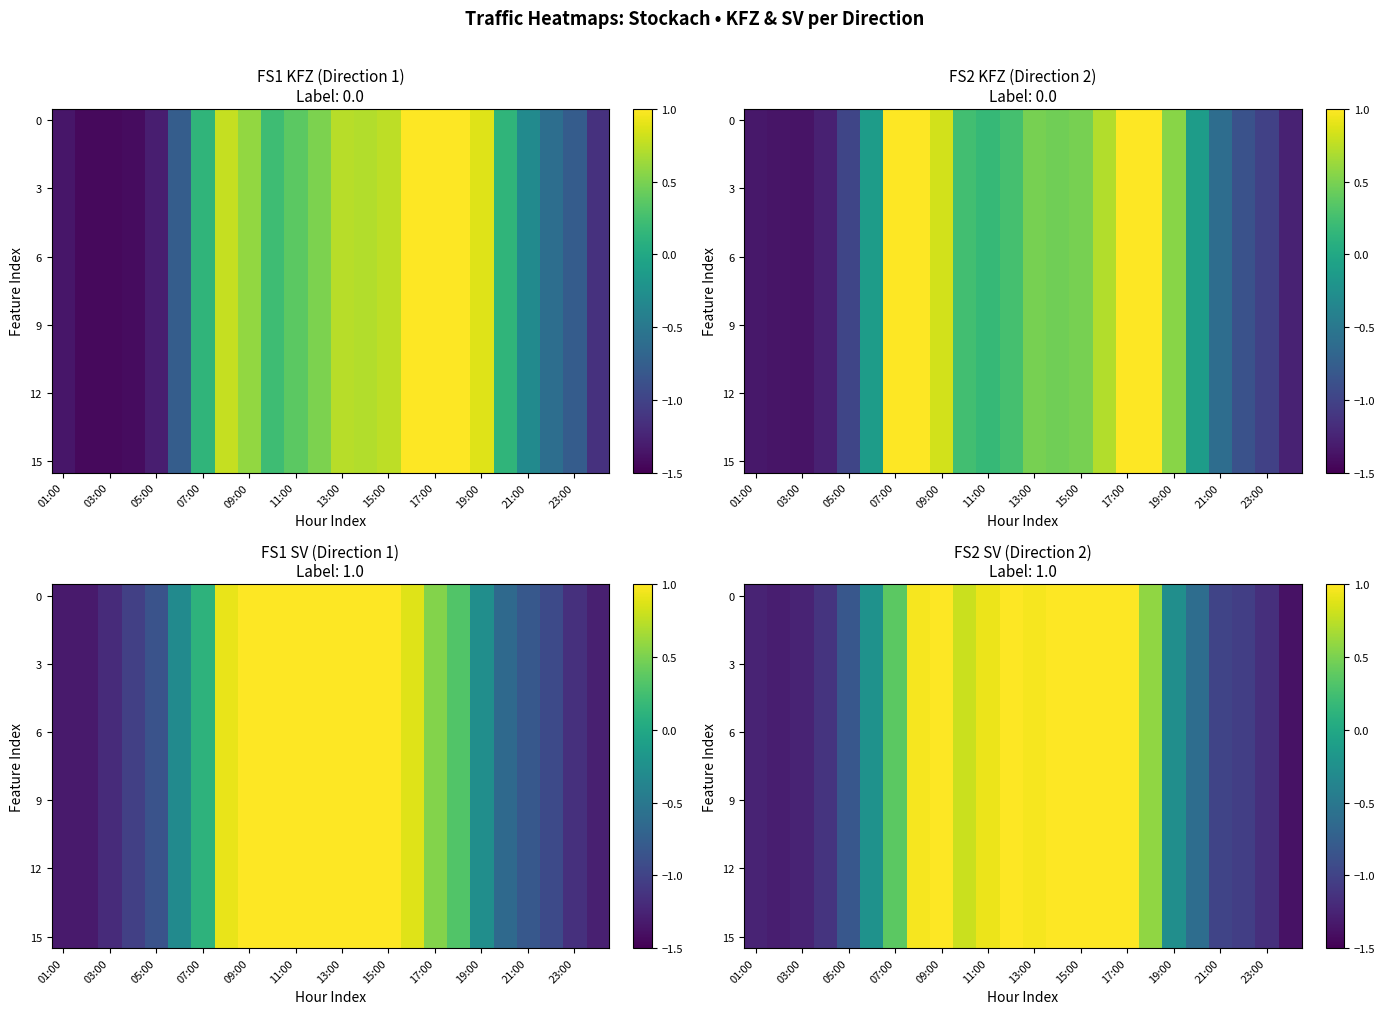

What is the total value across all series at 15?

17.6